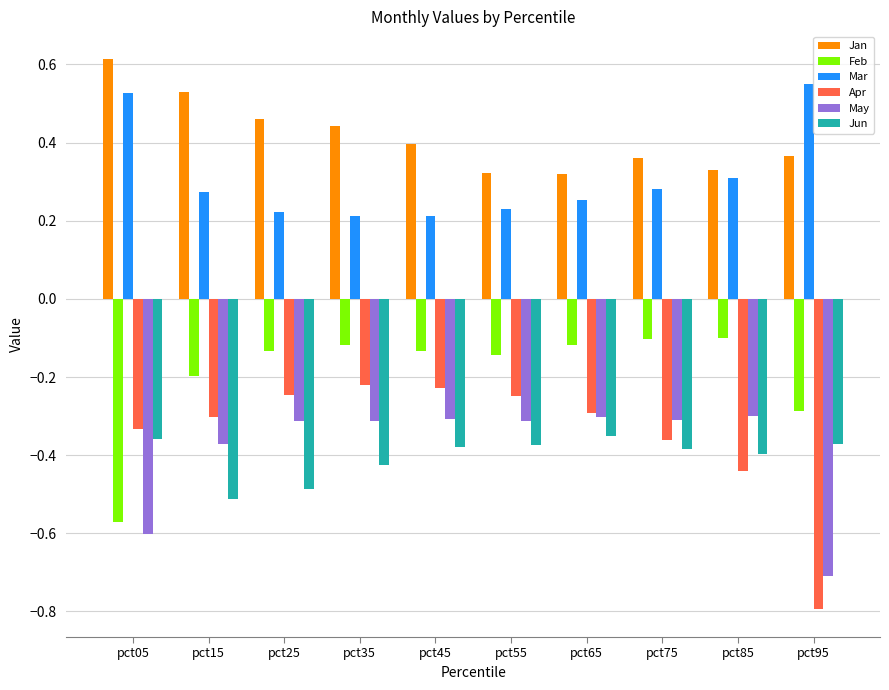

Which series changed the most between pct05 and pct35?

Feb